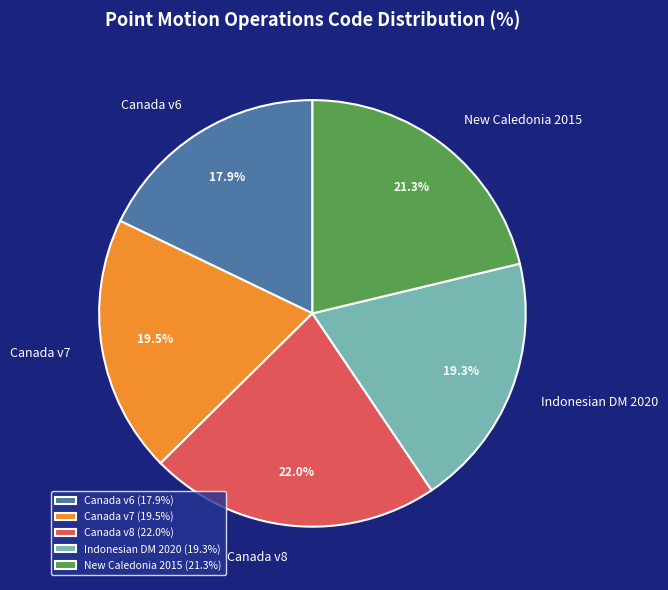

Approximately how many times larger is the value at Canada v7 compared to Canada v6?

1.1